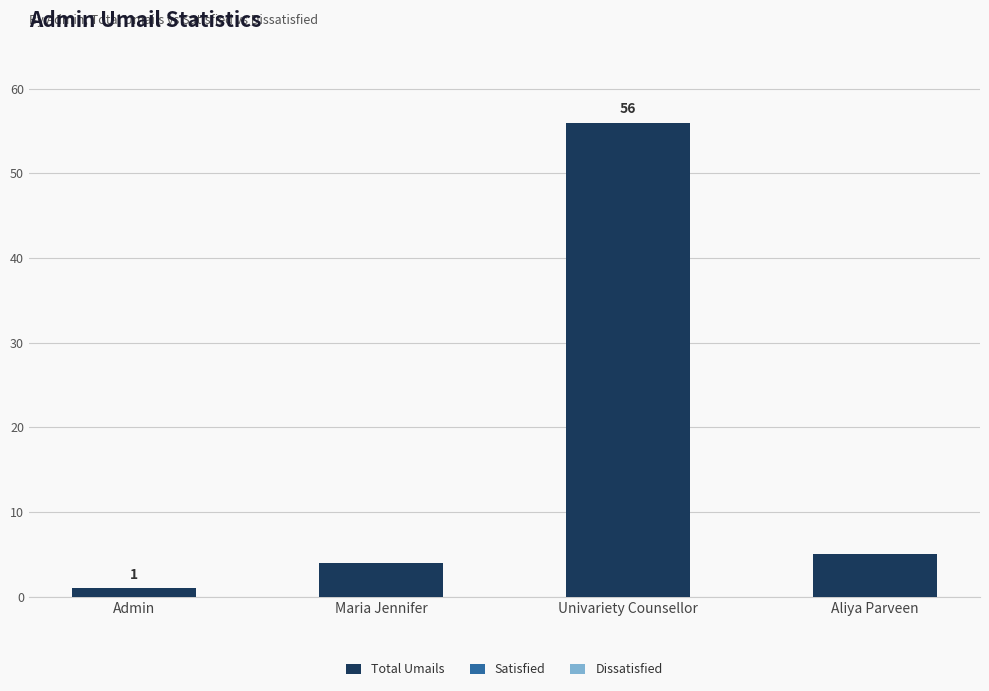

What is the sum of the values at Maria Jennifer and Admin?

5